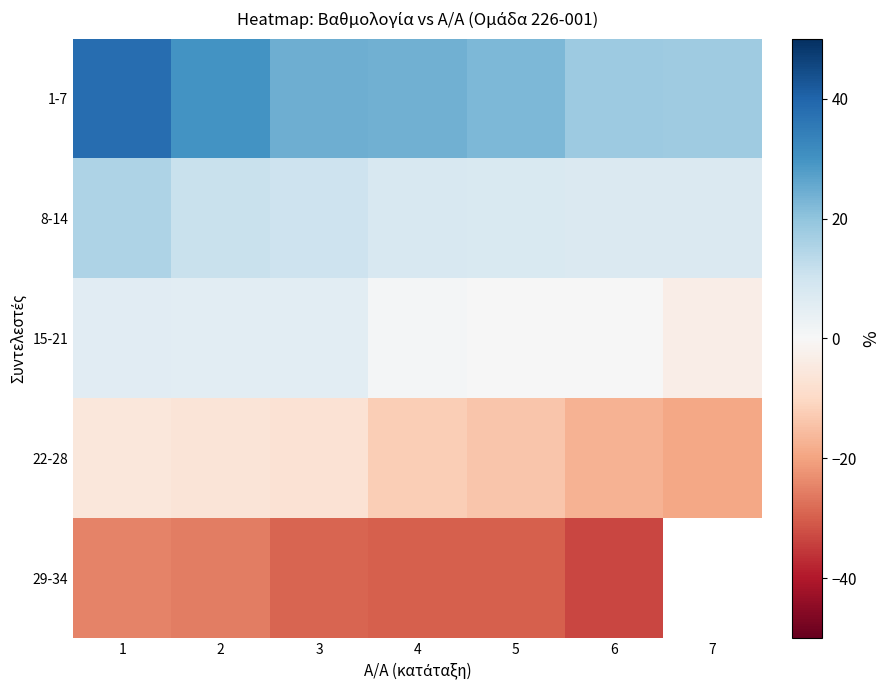

Count the number of categories in the chart.

7